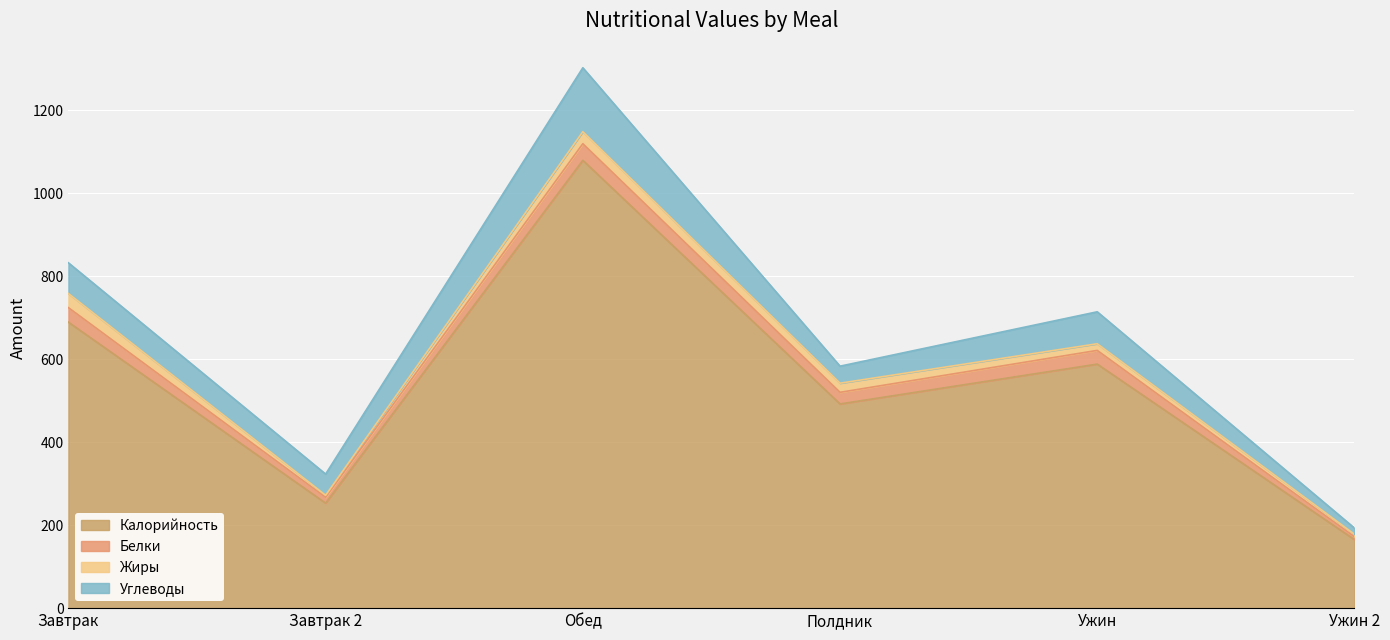

True or false: Жиры and Углеводы intersect in this chart.

False